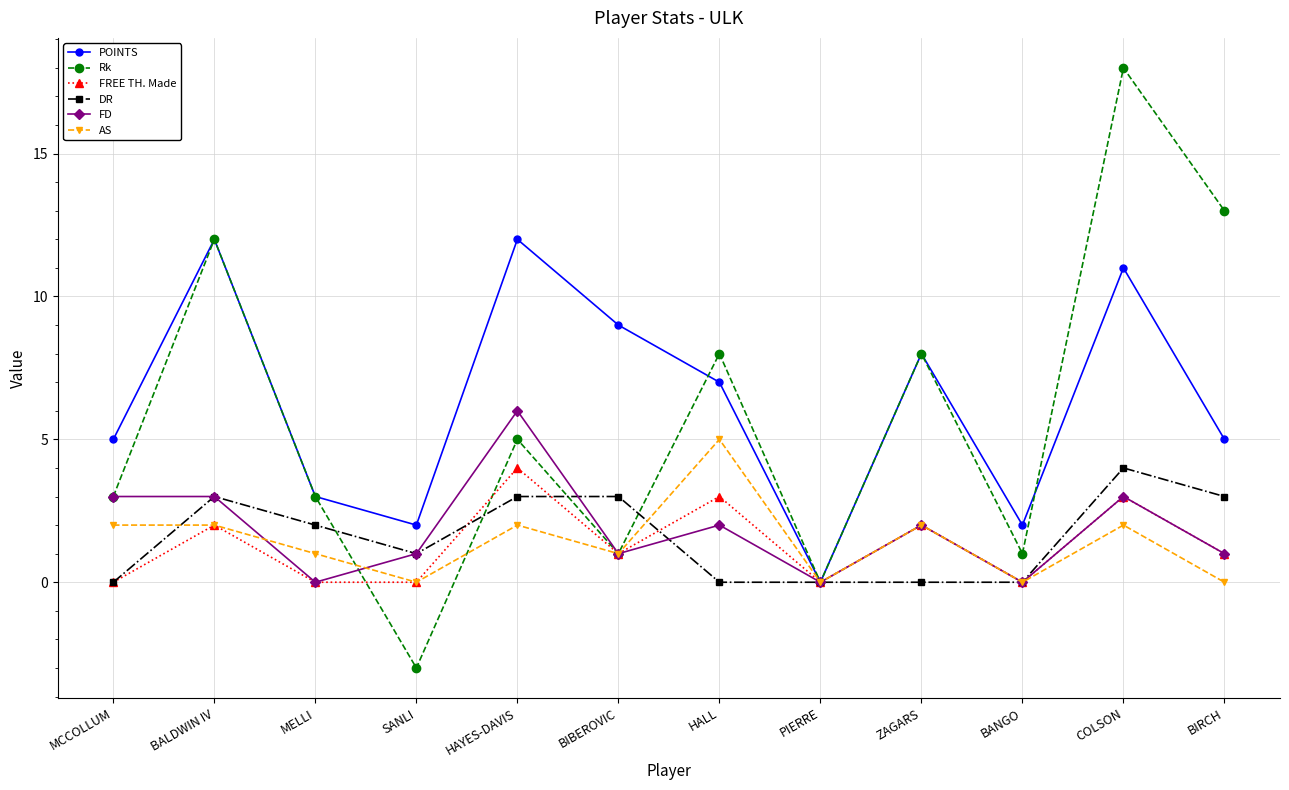

What is the difference between the highest and lowest values at ZAGARS?

8